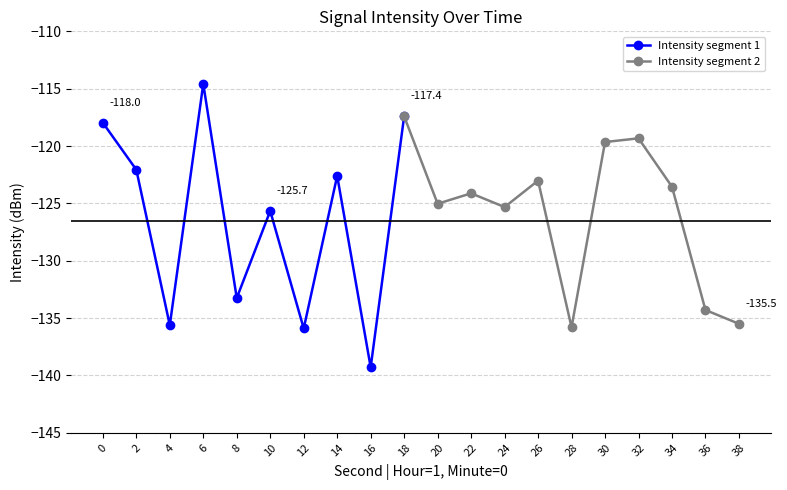

True or false: the data shows -220.4 at 8.

False